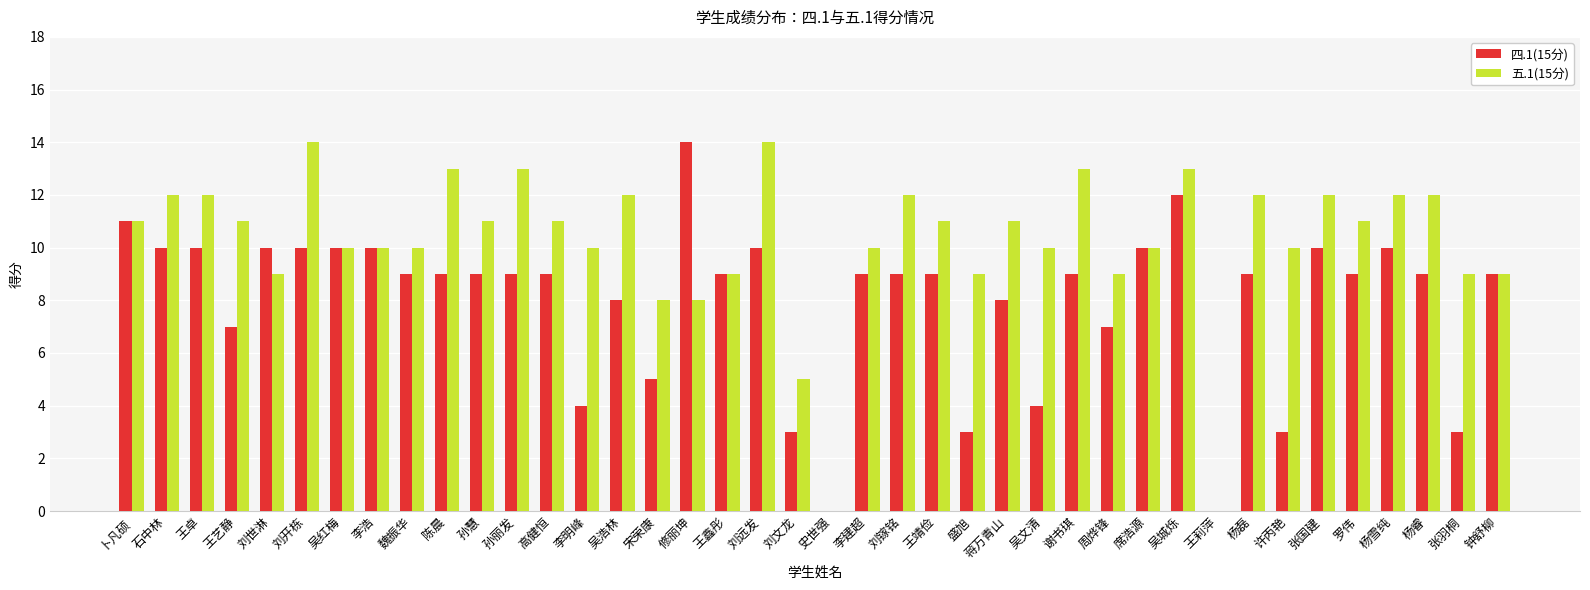

The value of 五.1(15分) at 李明峰 is 6. True or false?

False